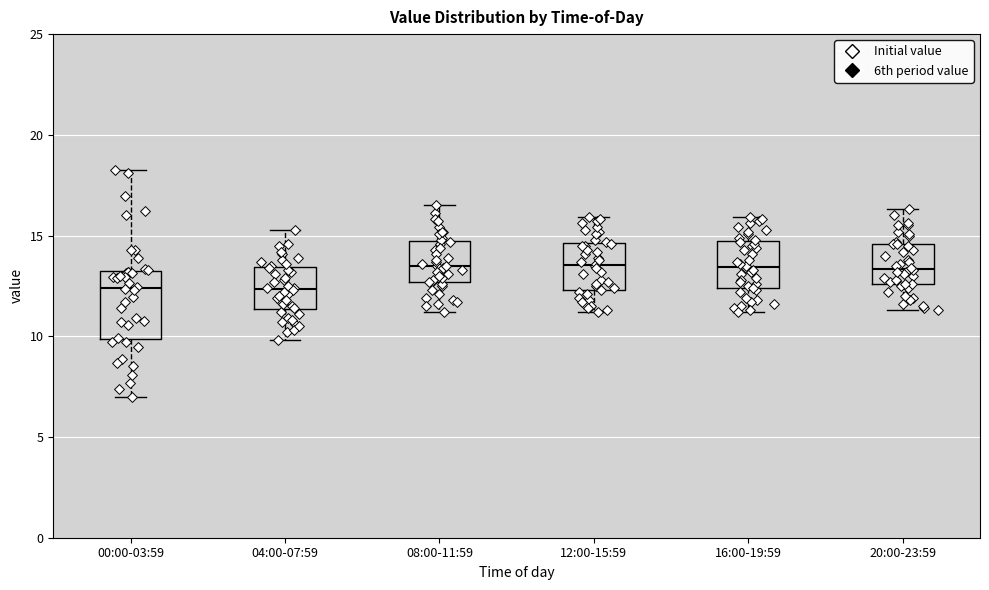

Reading left to right, read every box against the y-axis: the position of its median line, the range the box covers, and the ends of its whiskers. The values are not printed on the chart, so give them approximately, as read against the axis.

00:00-03:59: median 12.5, box 10.0 to 13.0, whiskers 7.0 to 18.5
04:00-07:59: median 12.5, box 11.5 to 13.5, whiskers 10.0 to 15.5
08:00-11:59: median 13.5, box 12.5 to 14.5, whiskers 11.0 to 16.5
12:00-15:59: median 13.5, box 12.5 to 14.5, whiskers 11.0 to 16.0
16:00-19:59: median 13.5, box 12.5 to 14.5, whiskers 11.0 to 16.0
20:00-23:59: median 13.5, box 12.5 to 14.5, whiskers 11.5 to 16.5